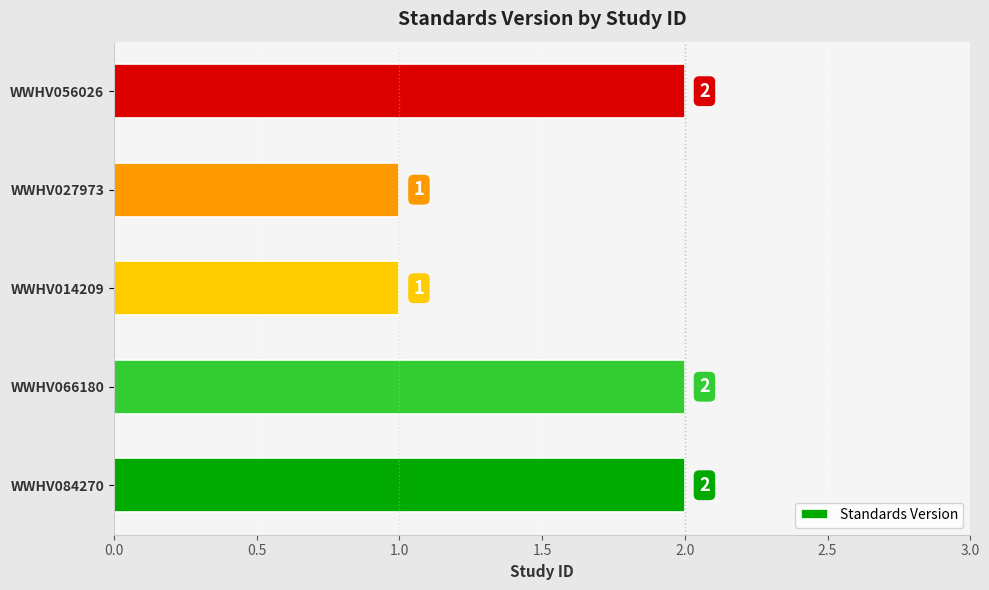

The chart shows a value of 1 at WWHV027973. True or false?

True